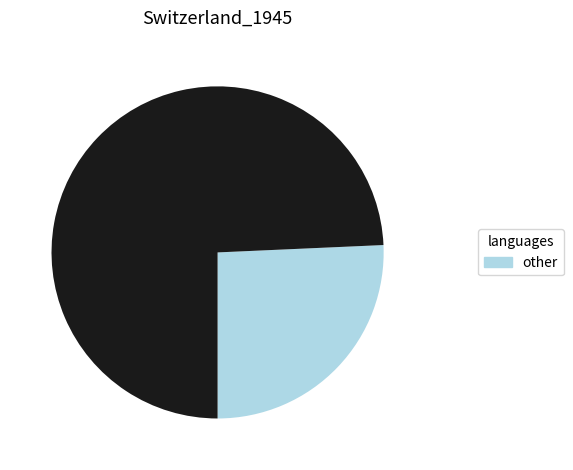

Is there a majority slice in this chart?

Yes